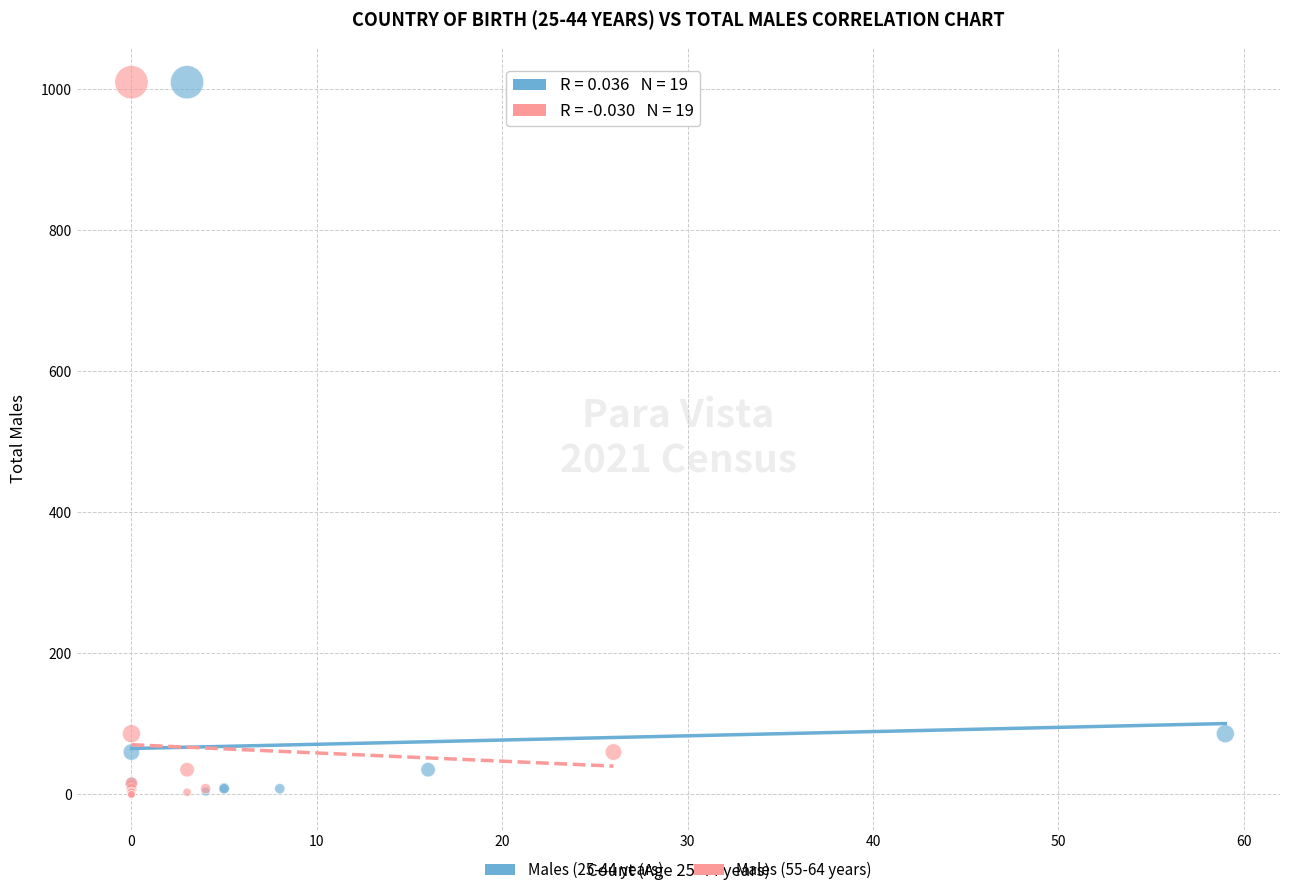

What are all the series names shown in the legend?

Males (25-44 years), Males (55-64 years)